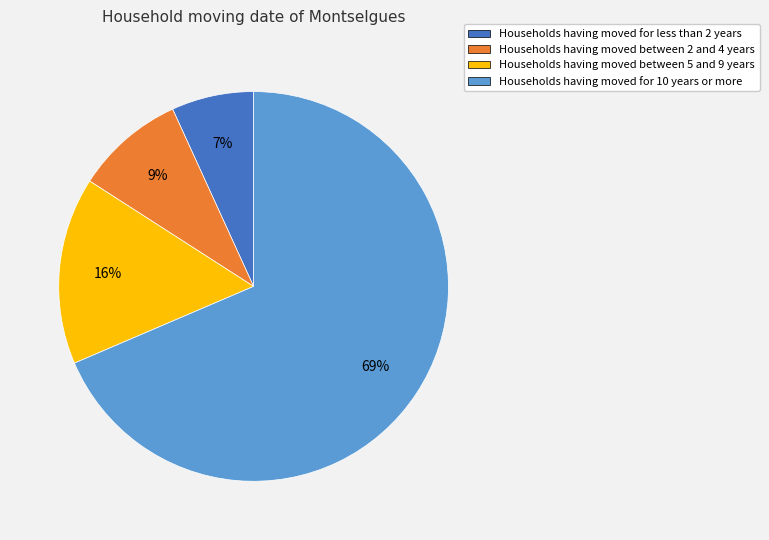

To the nearest percent, what is the average slice percentage?

25%